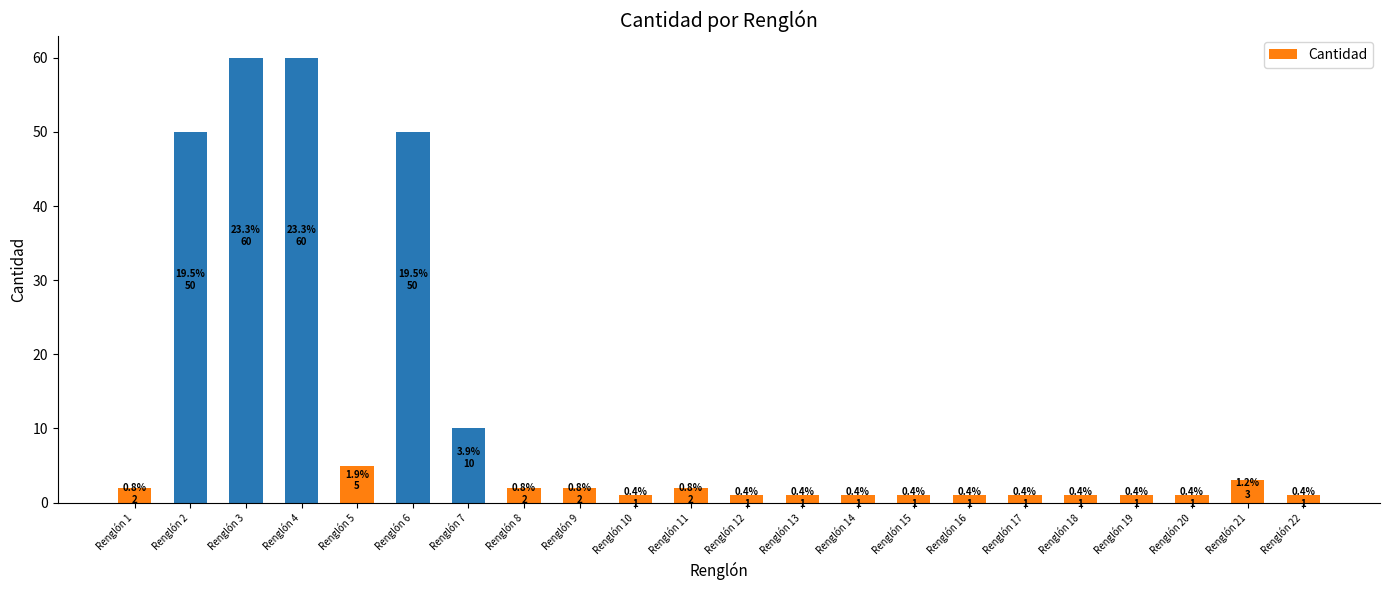

Approximately how many times larger is the value at Renglón 13 compared to Renglón 5?

0.2